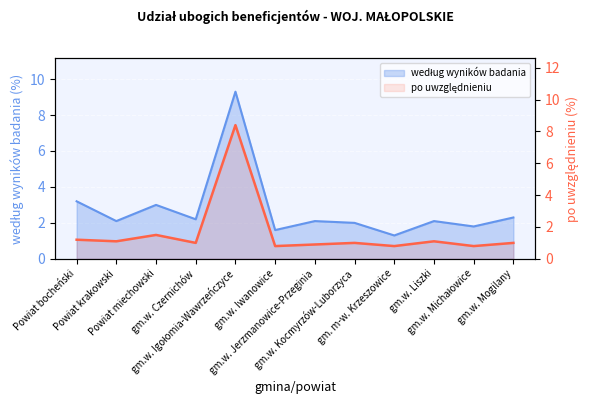

The chart shows a value of 1.2 at Powiat bocheński. True or false?

True